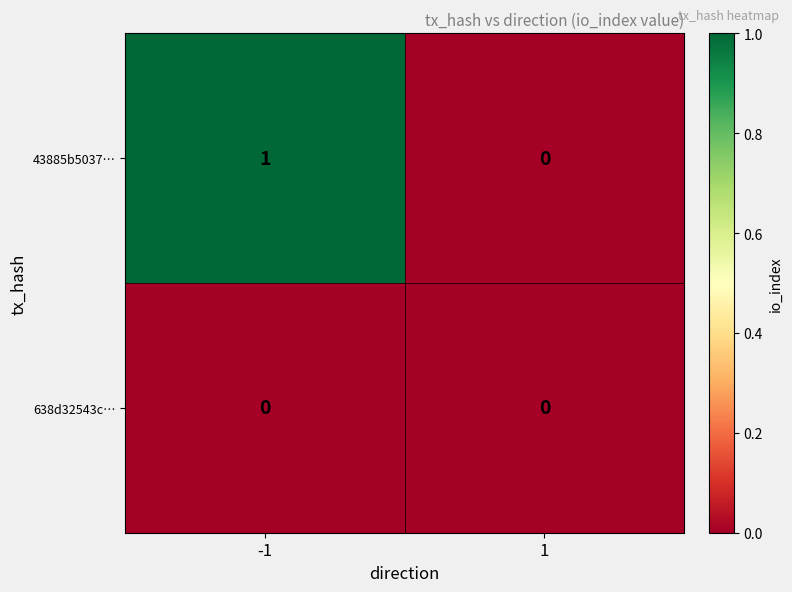

Reading right to left, transcribe all the data shown in this chart.

43885b5037…: 1=0	-1=1
638d32543c…: 1=0	-1=0